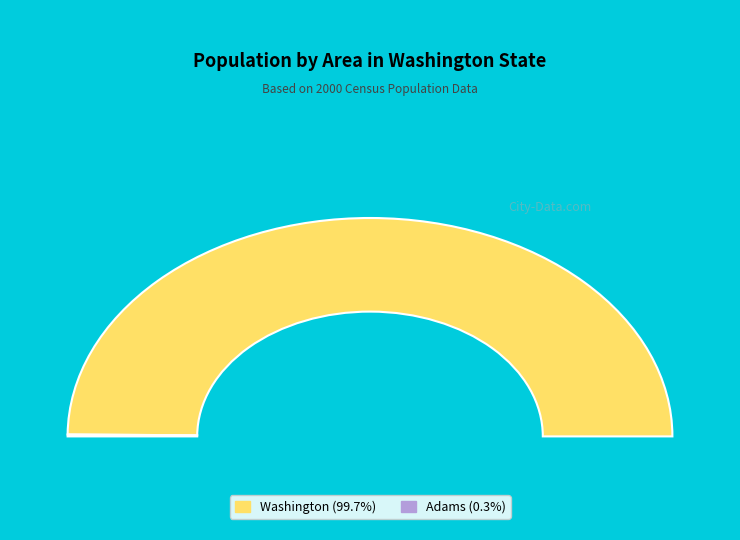

How many segments does this pie chart have?

2